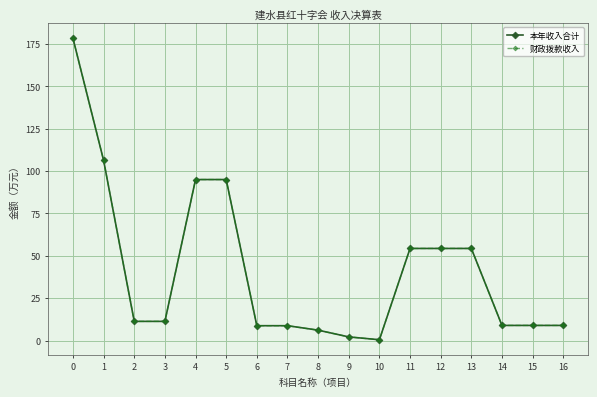

What is the difference between the 财政拨款收入 values at 11 and 1?

52.0